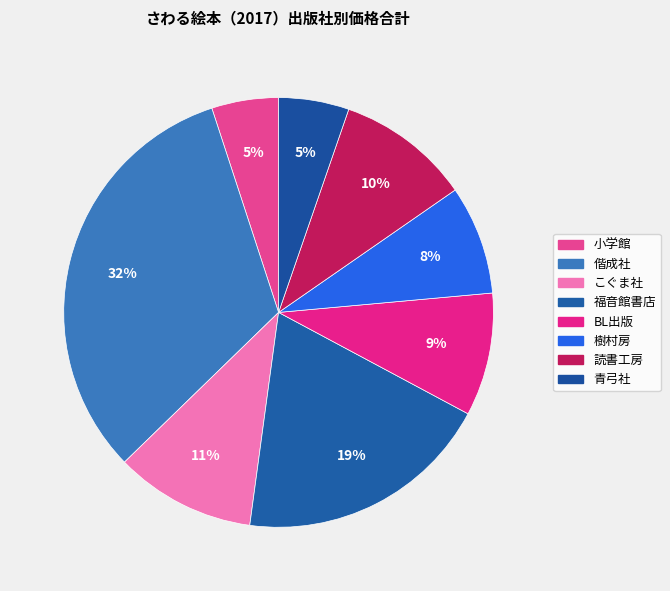

To the nearest percent, what percentage of the pie is 偕成社?

32%